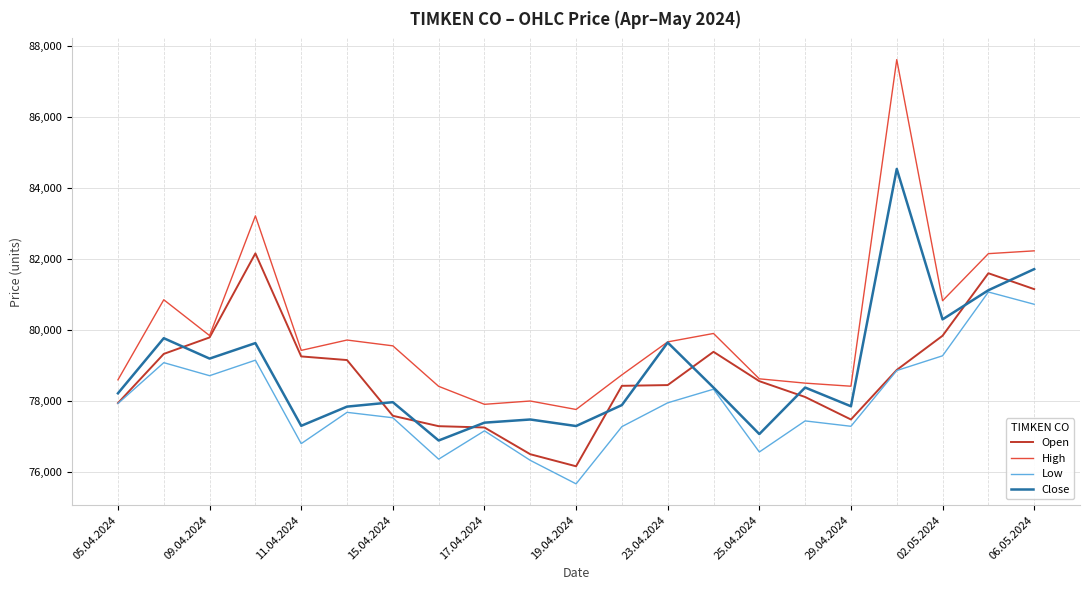

Which series has the largest total across all categories?

High